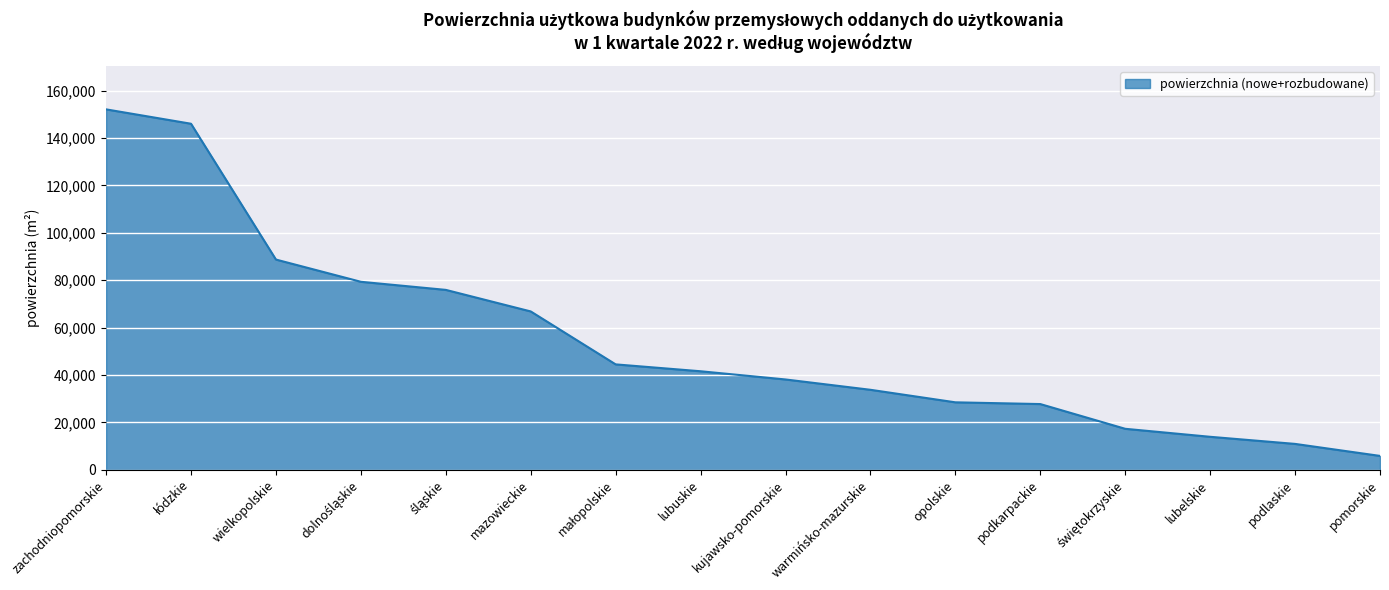

What is the difference between the maximum and minimum values?

146221